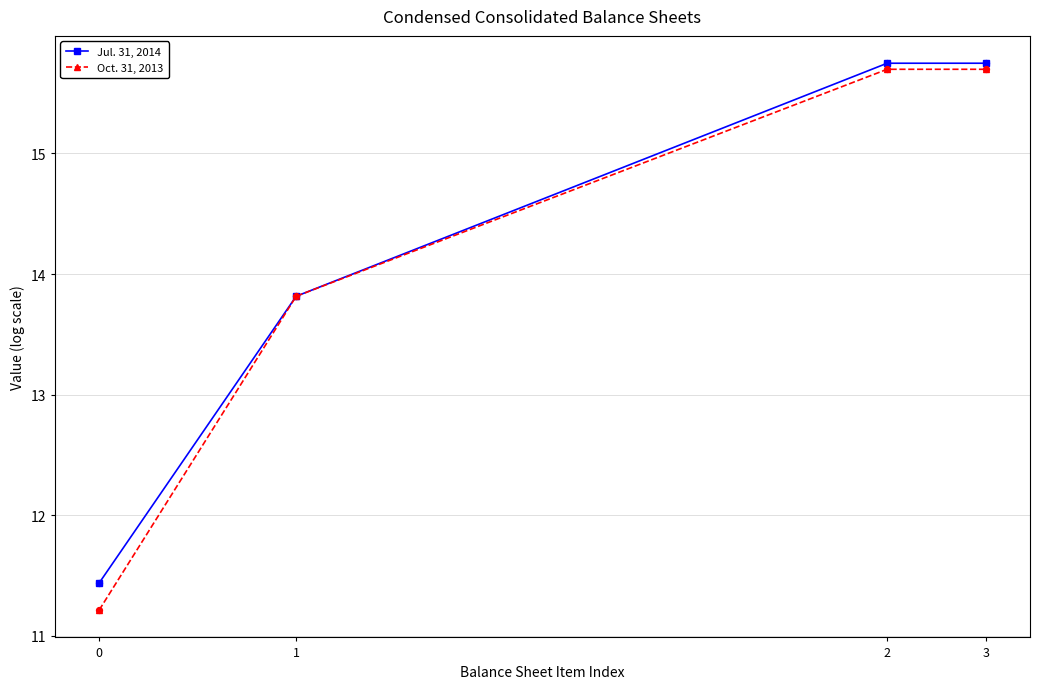

Is the value of Jul. 31, 2014 at 3 greater than the value of Oct. 31, 2013 at 0?

Yes